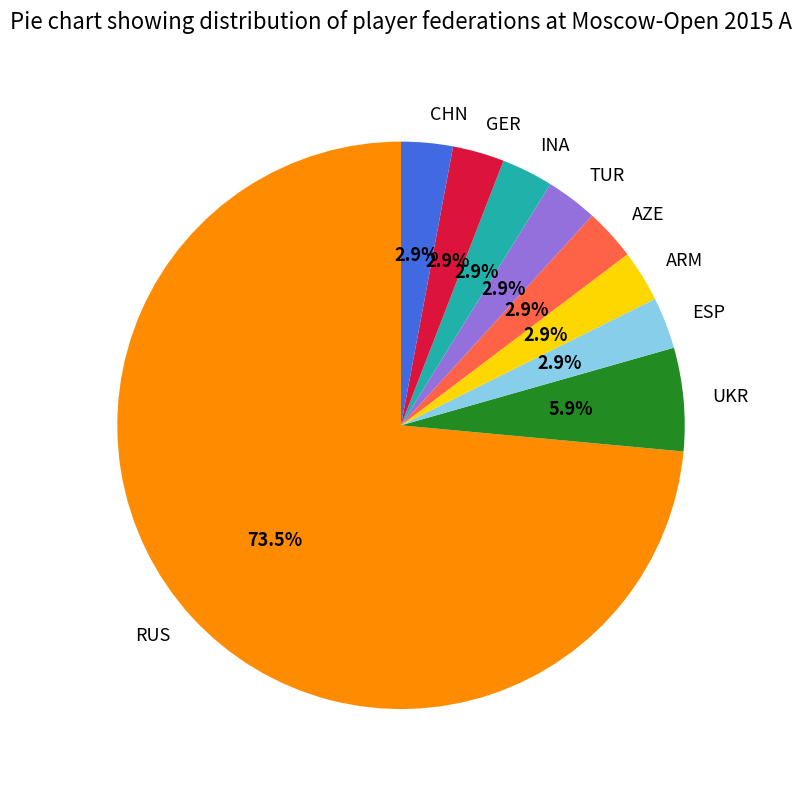

Count the number of slices in the pie.

9